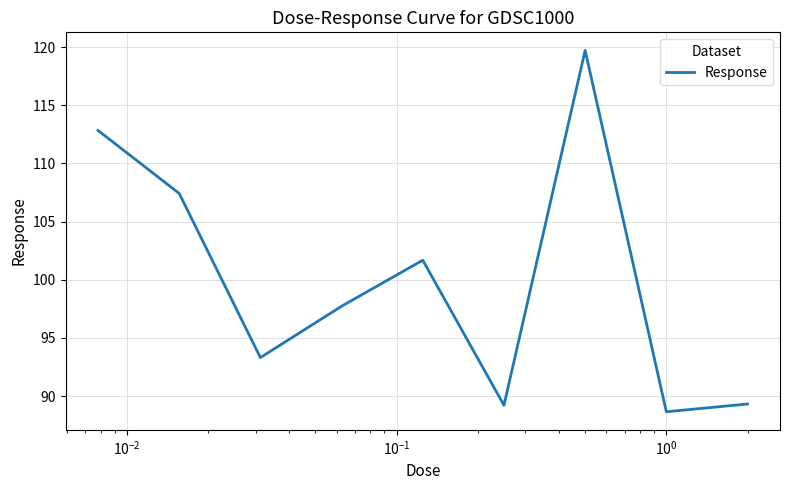

What is the smallest value displayed?

88.7